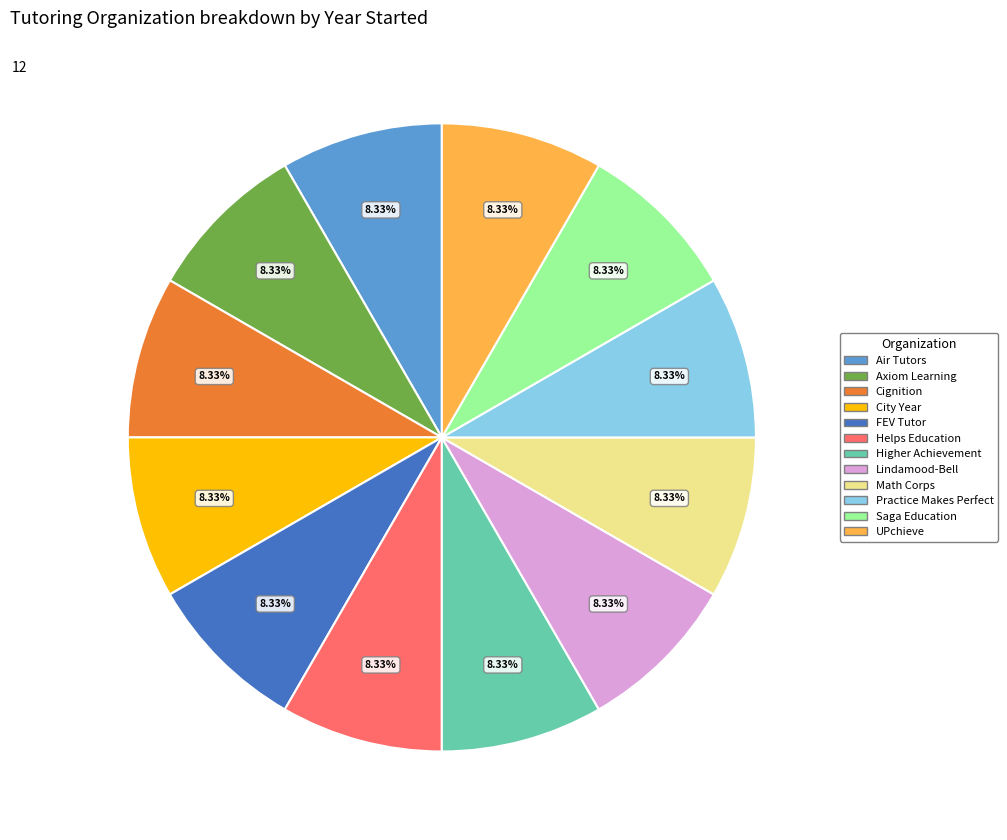

Is it true that Lindamood-Bell is 22% of the pie?

False